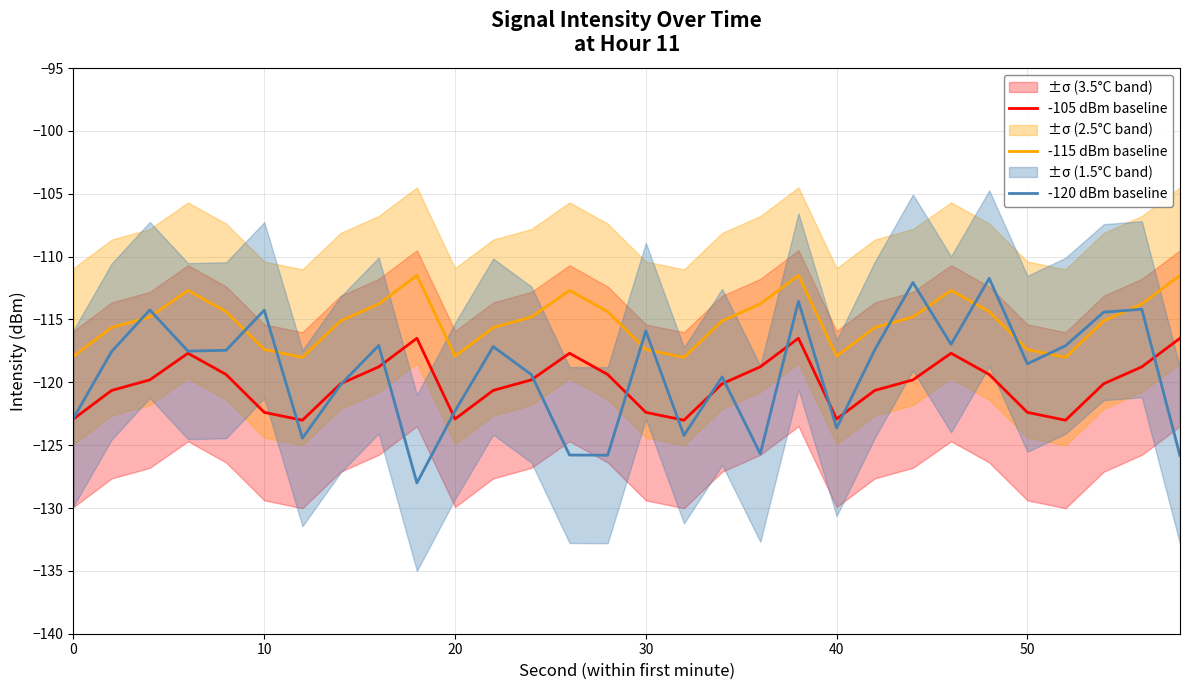

True or false: -105 dBm baseline and -115 dBm baseline intersect in this chart.

False